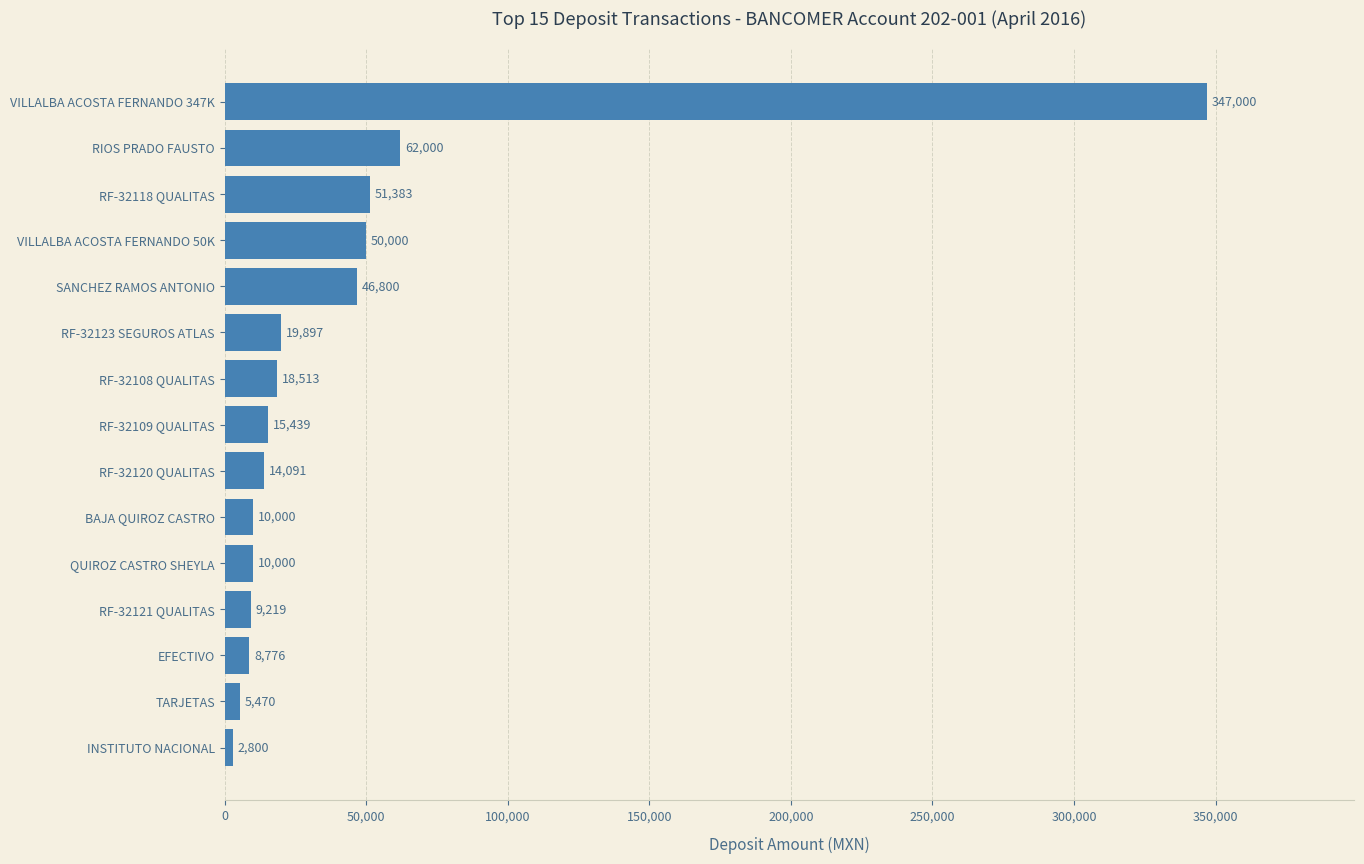

Where is the data nearest to the value 174900?

RIOS PRADO FAUSTO